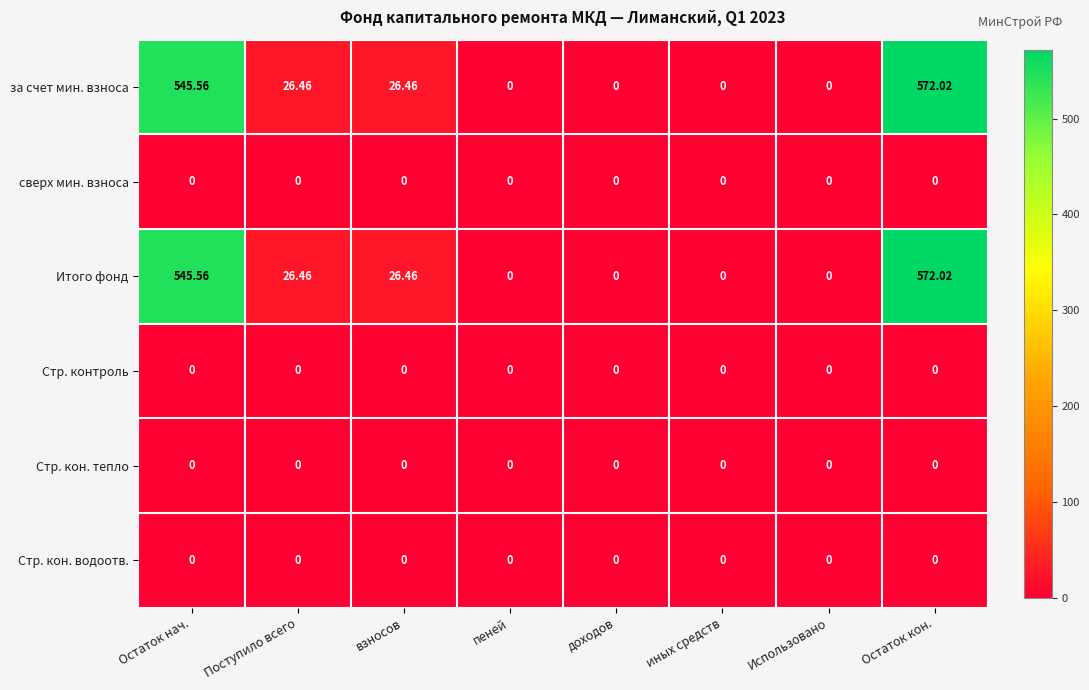

Which category has the highest value in the Итого фонд series?

Остаток кон.